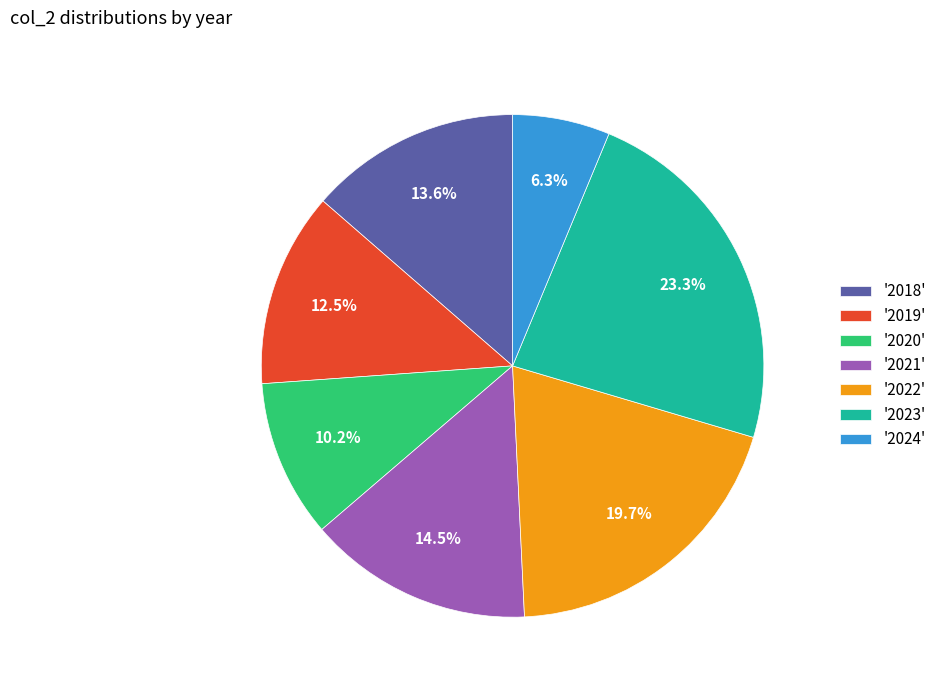

Combined, do '2022' and '2020' account for over 50%?

No